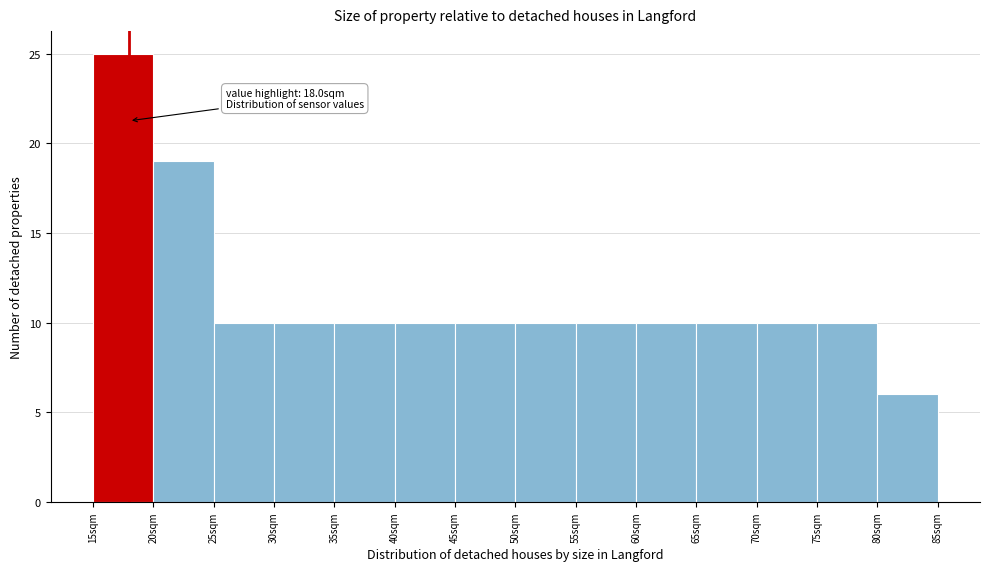

Over which range of the x-axis is the bar tallest?

15 to 20